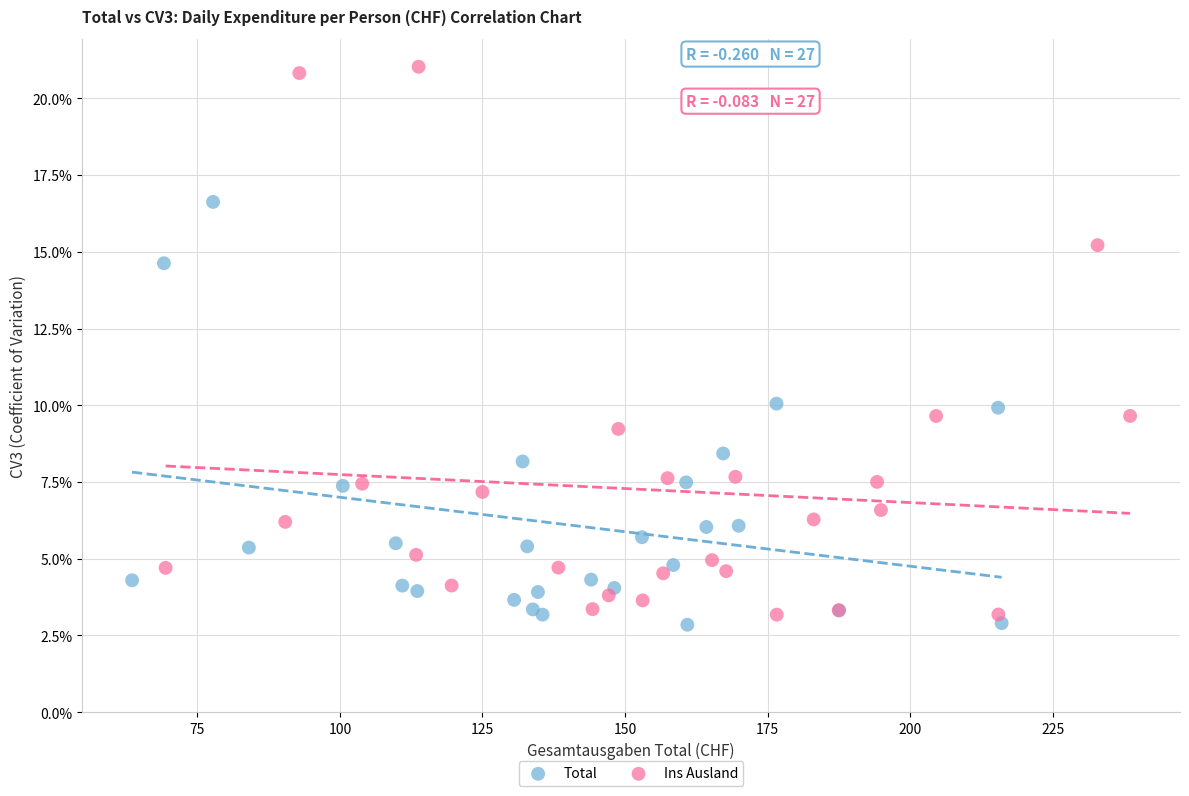

What are all the series names shown in the legend?

Total, Ins Ausland